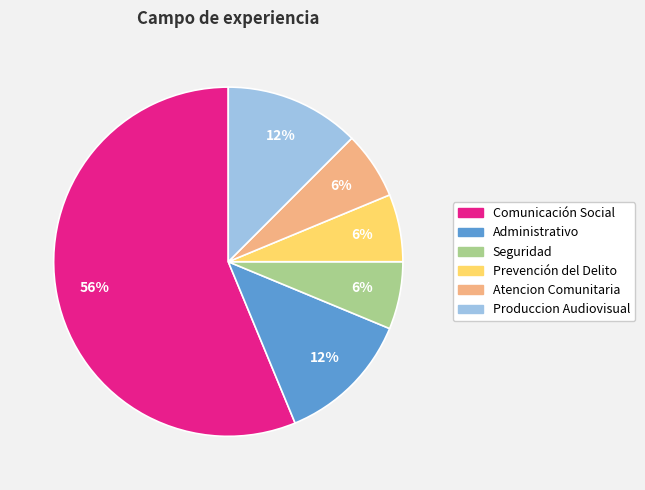

Count the number of slices in the pie.

6